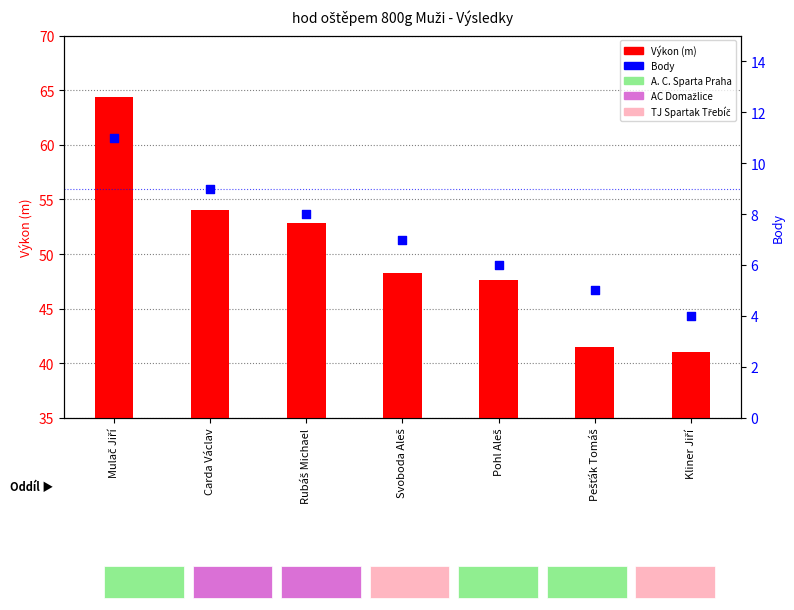

What is the total value across all series at Pohl Aleš?

53.7